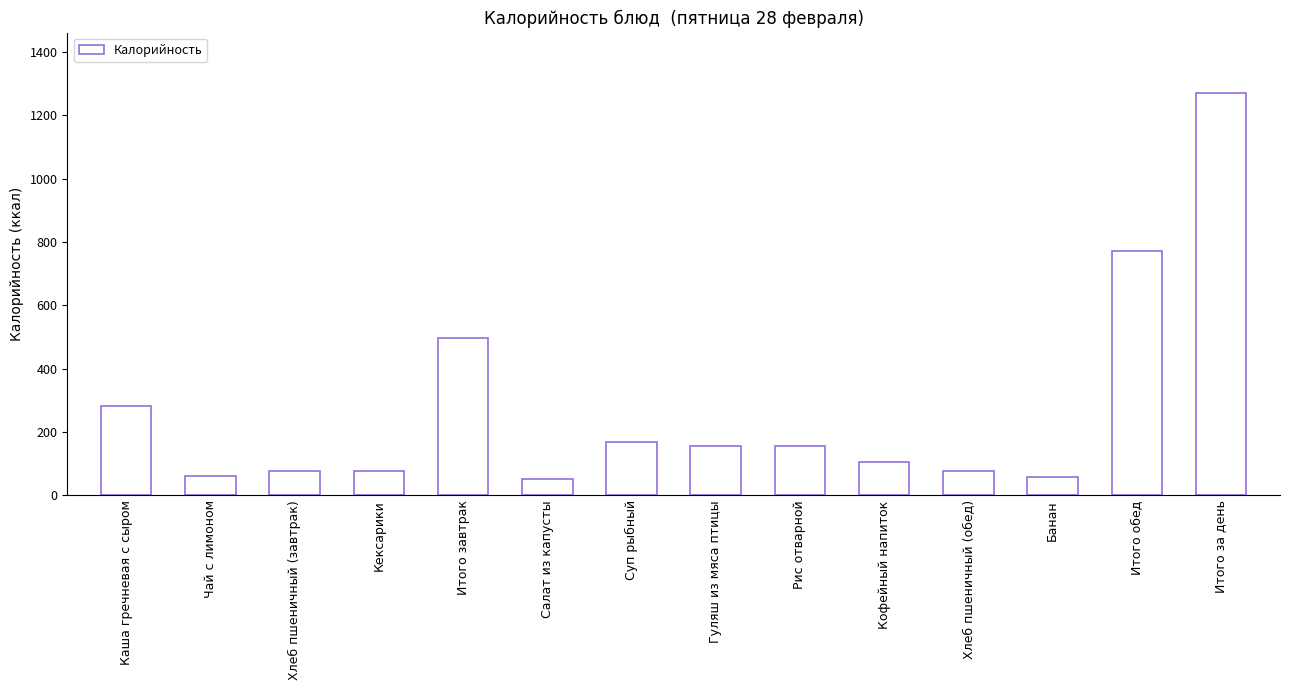

What is the value of the 1st bar from the left?

282.3